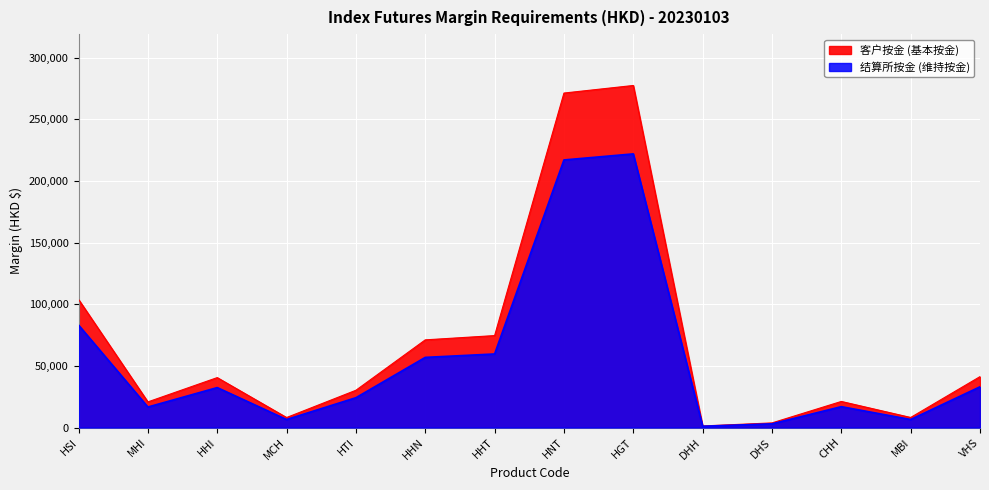

How many data points in 客户按金 (基本按金) are less than 40498?

7